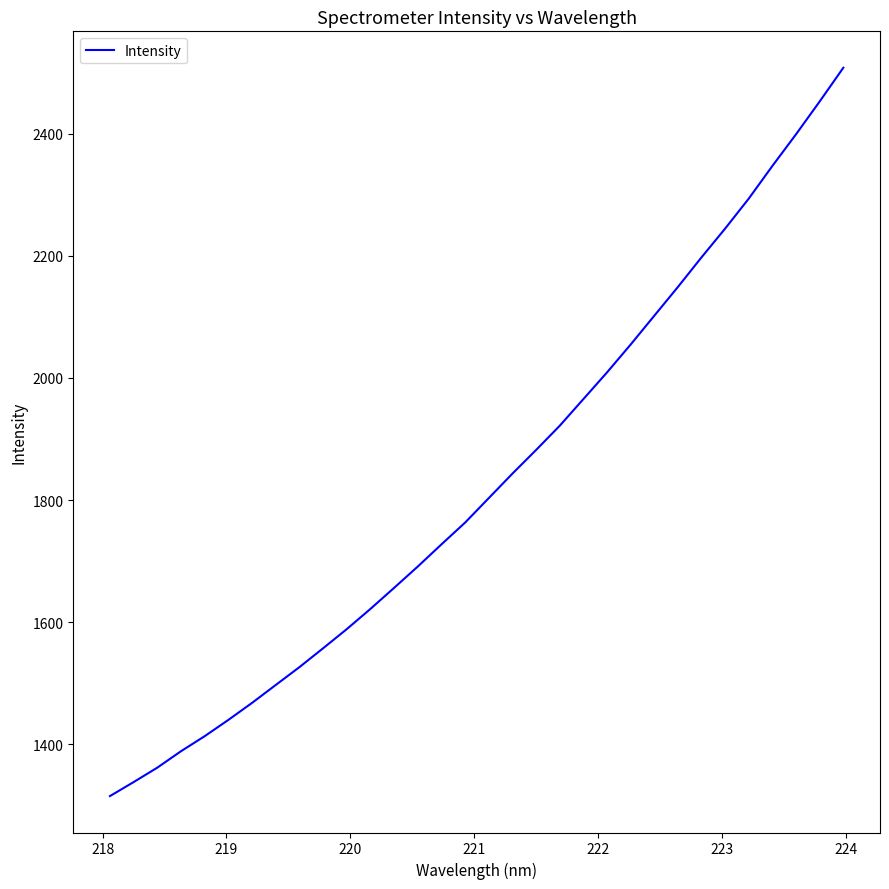

Count the number of values greater than 1803.

16